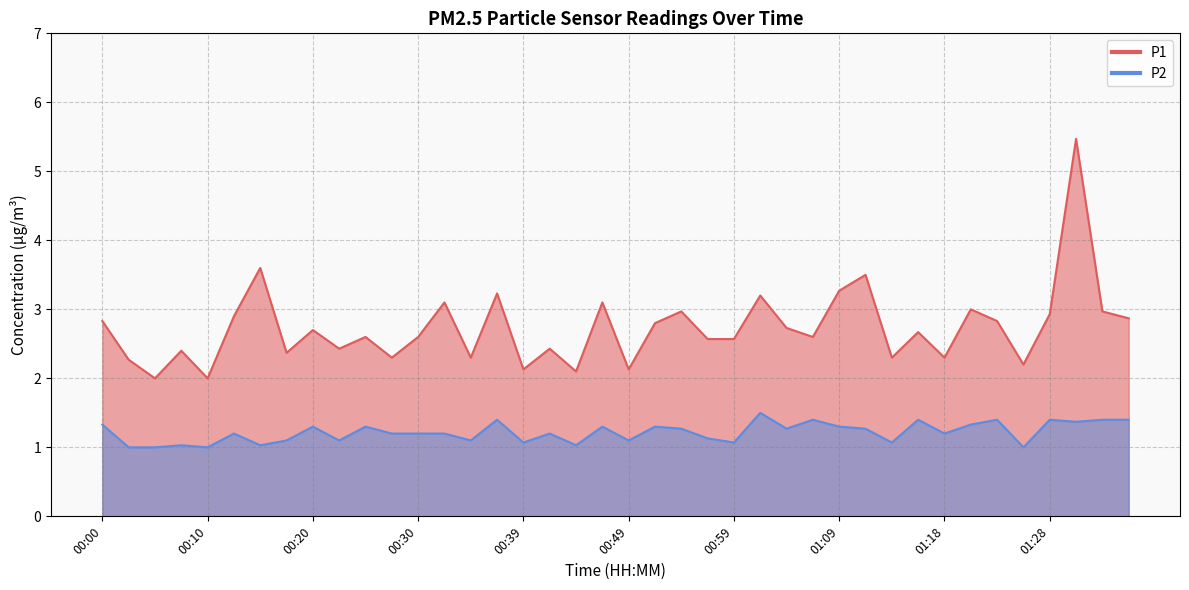

How many lines are shown in the chart?

2